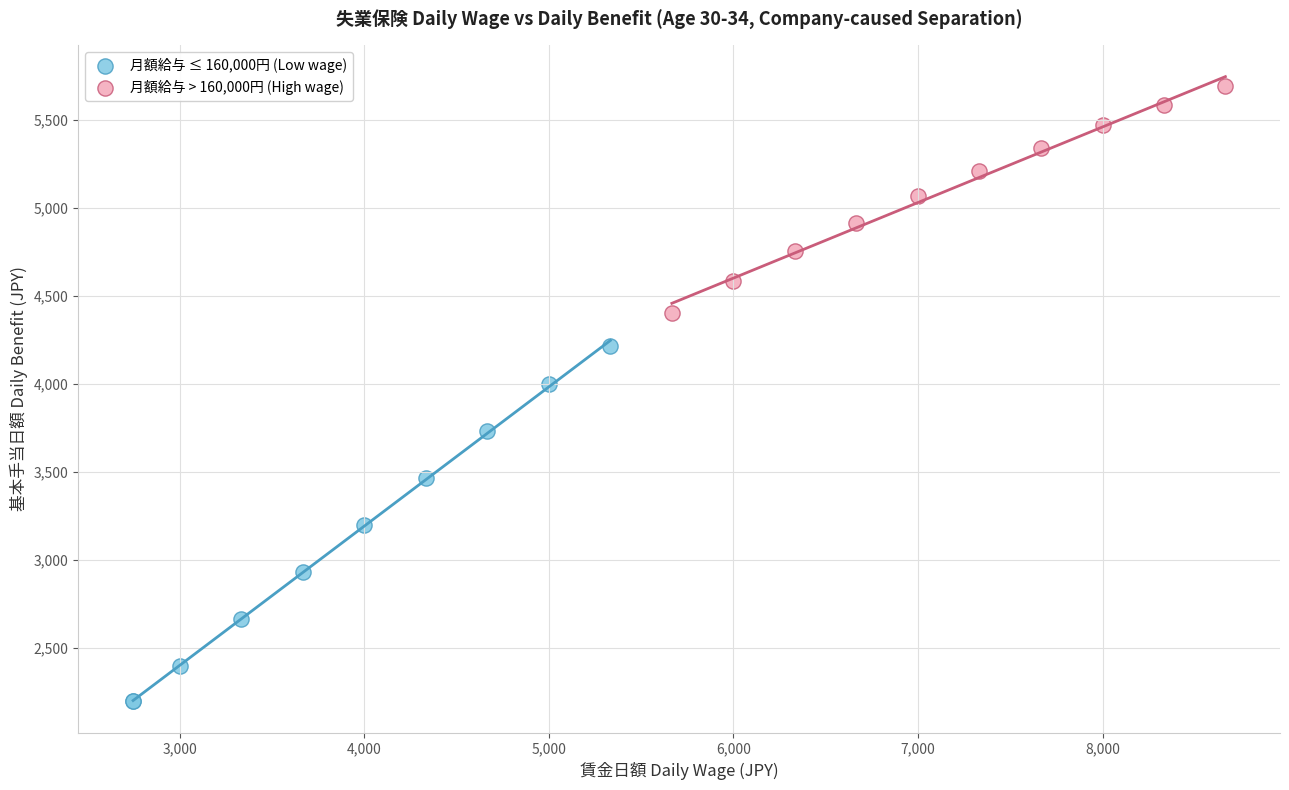

Which series has the largest Y range (max minus min)?

月額給与 ≤ 160,000円 (Low wage)